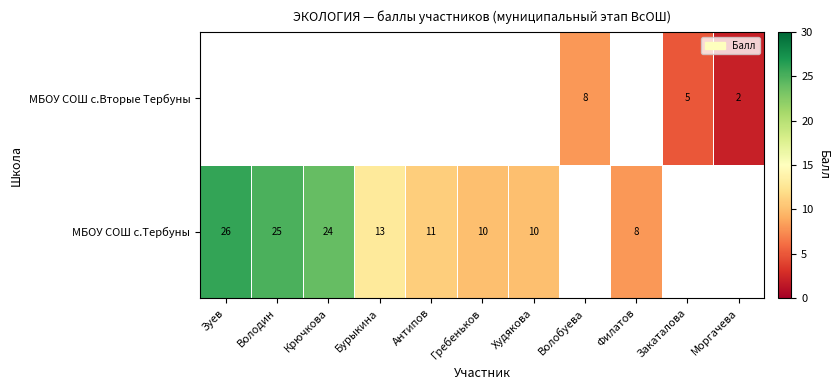

Is it true that МБОУ СОШ с.Тербуны equals 36 at Крючкова?

False